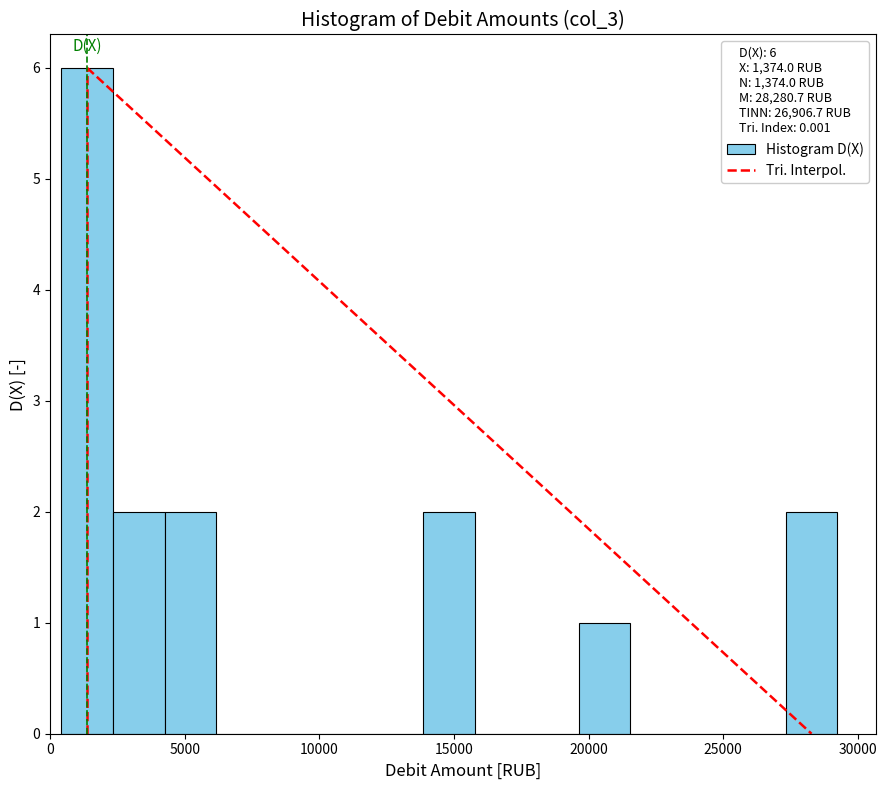

Read against the x-axis, roughly where is the centre of the tallest bar?

1500